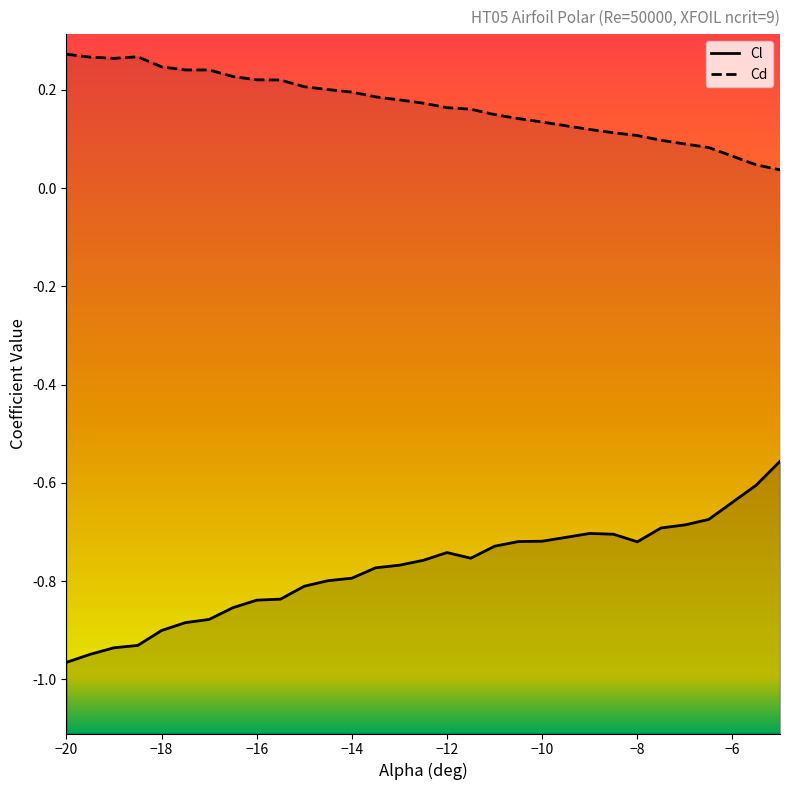

How many lines are shown in the chart?

2